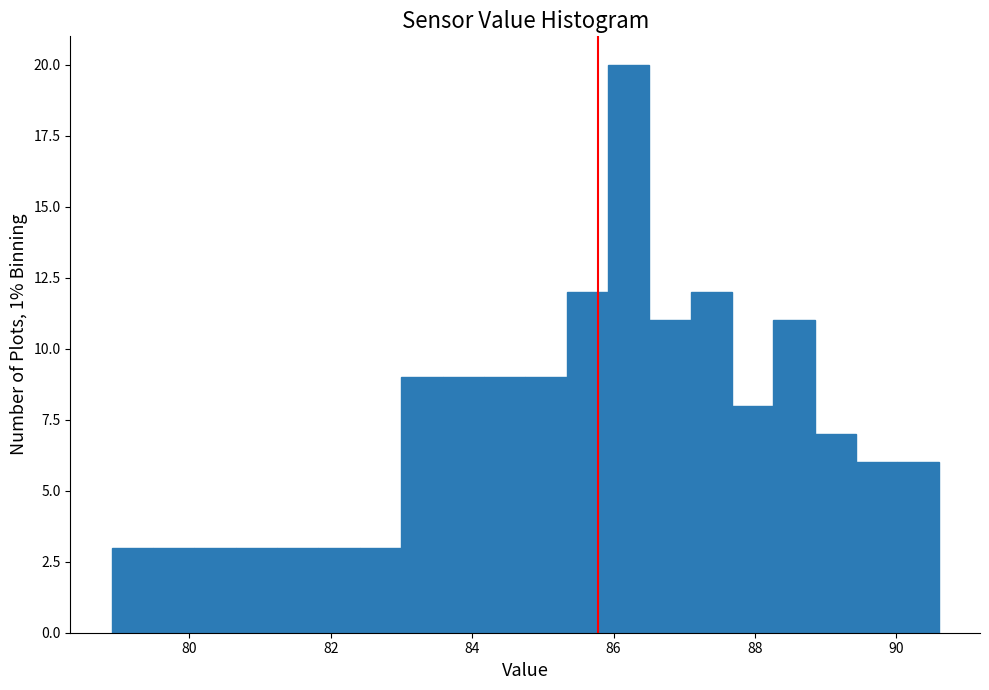

Read against the x-axis, roughly where is the centre of the tallest bar?

86.2